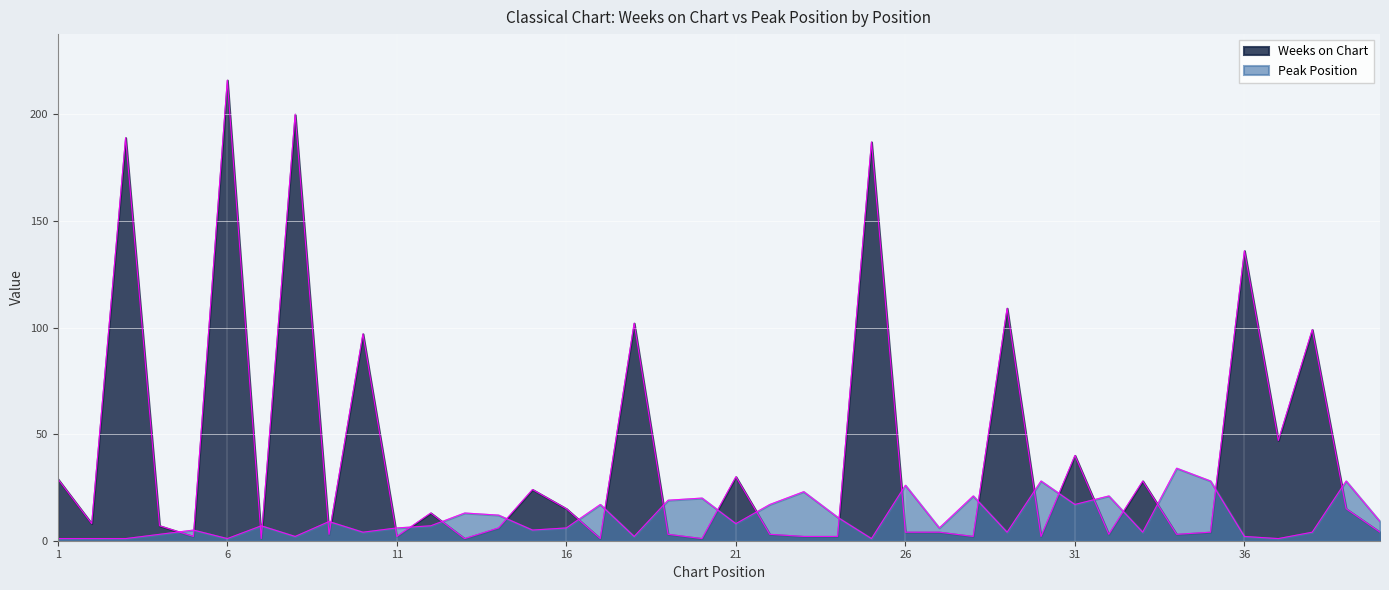

Is it true that Peak Position equals 54 at 34?

False